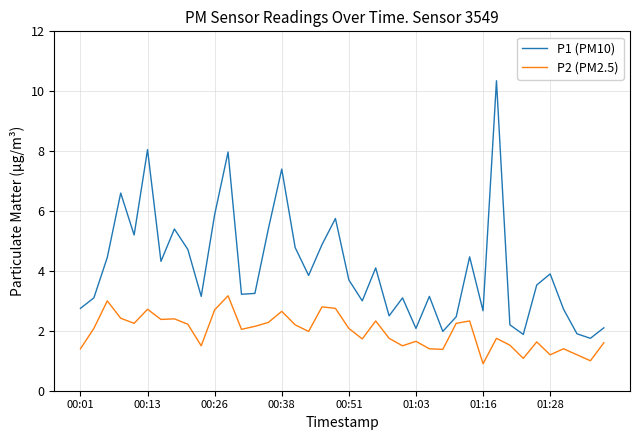

True or false: P2 (PM2.5) and P1 (PM10) intersect in this chart.

False